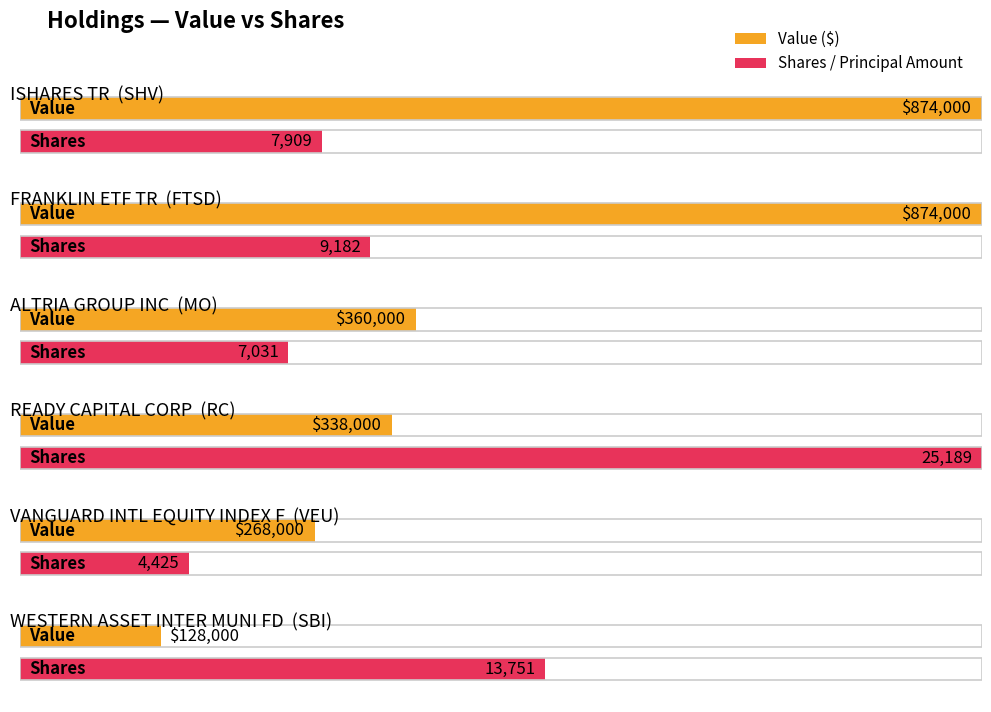

At which label does Value reach its peak?

SHV